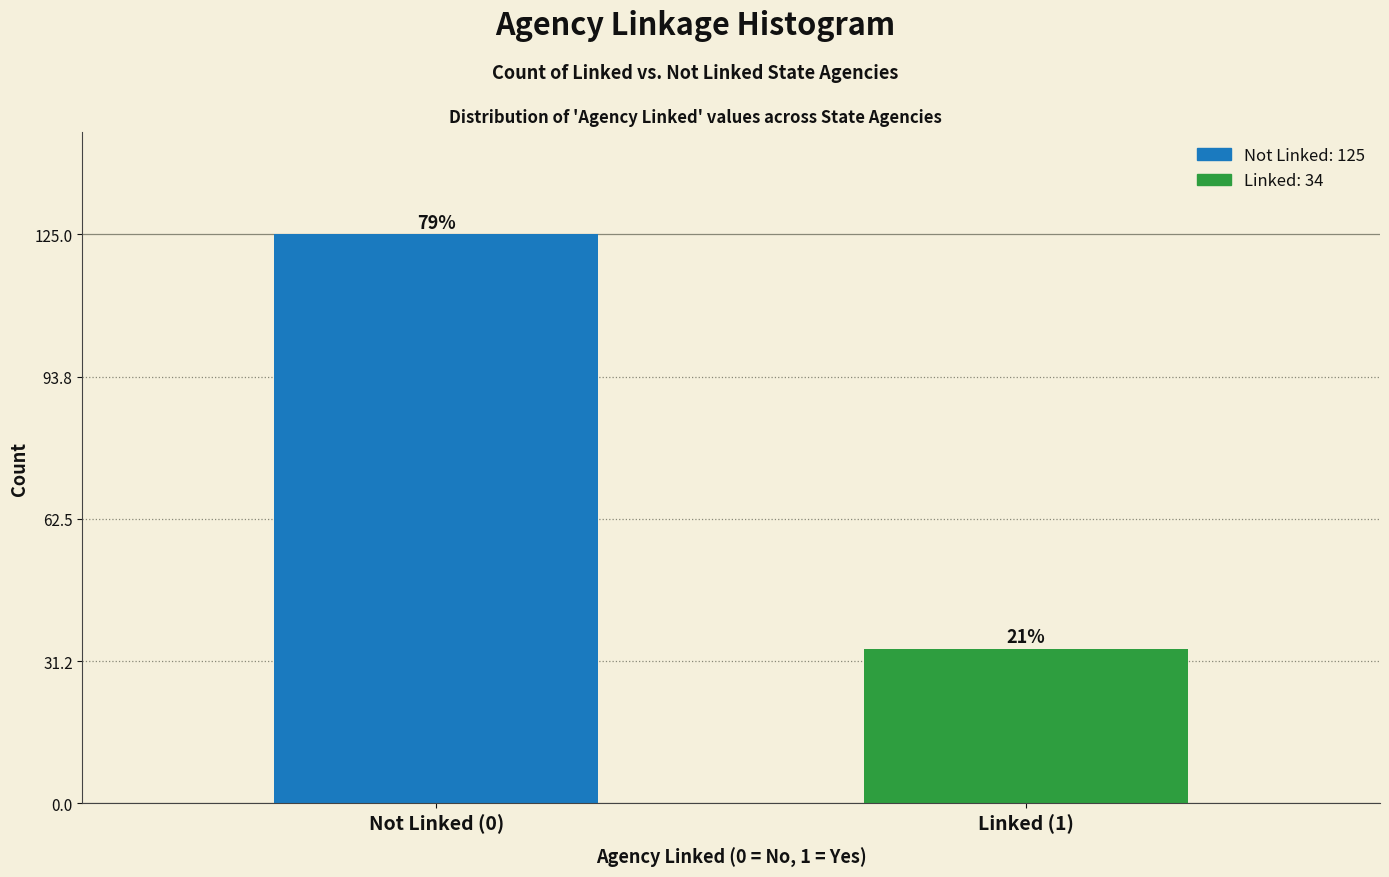

Does the chart contain any negative values?

No